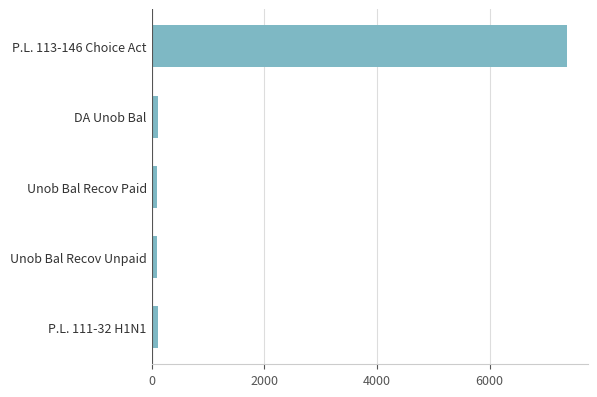

At which category does the chart reach its peak across all series?

P.L. 113-146 Choice Act